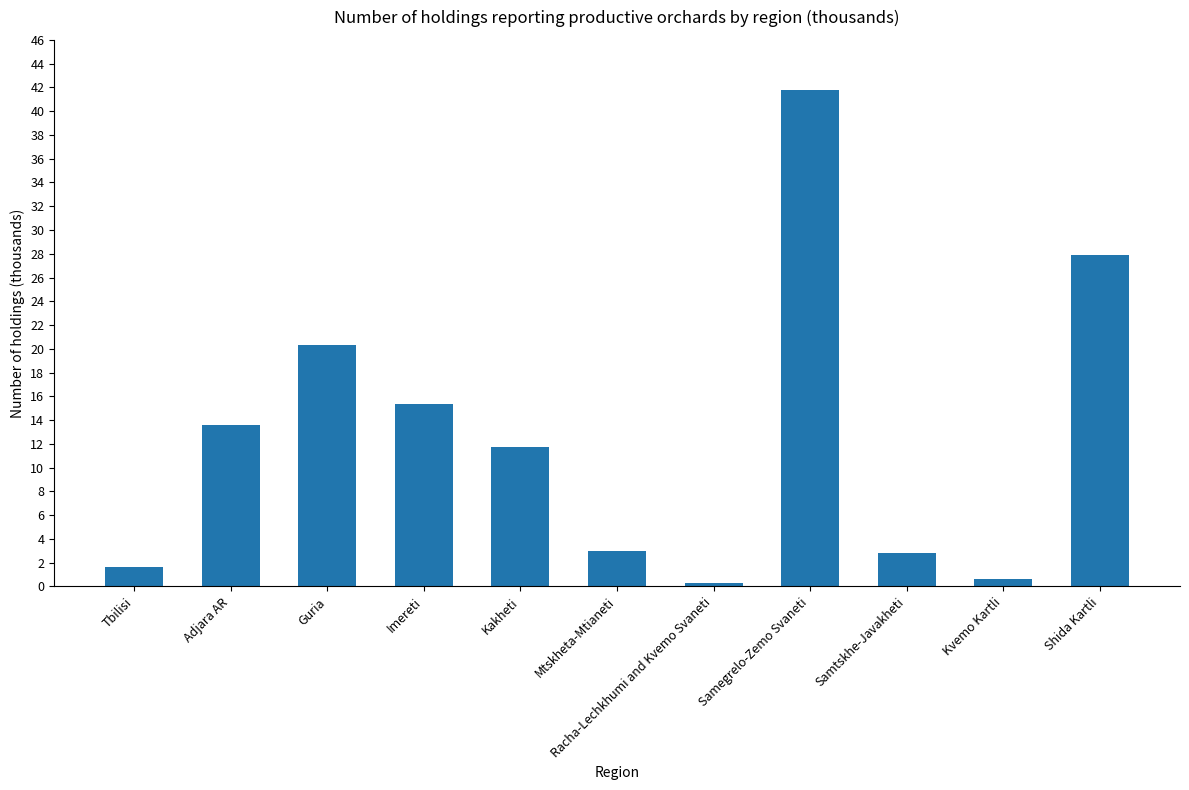

The chart shows a value of 12.9 at Shida Kartli. True or false?

False